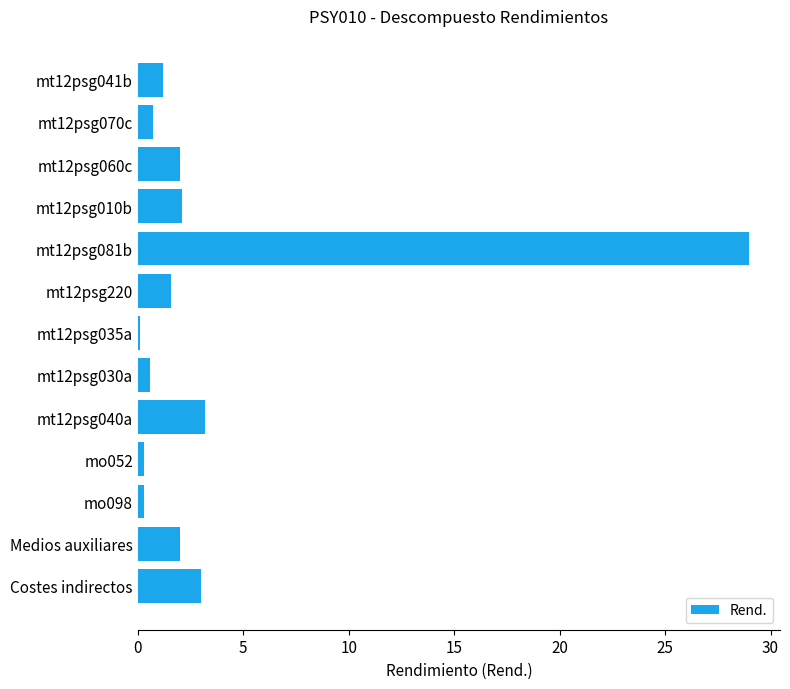

What is the minimum value shown in the chart?

0.1